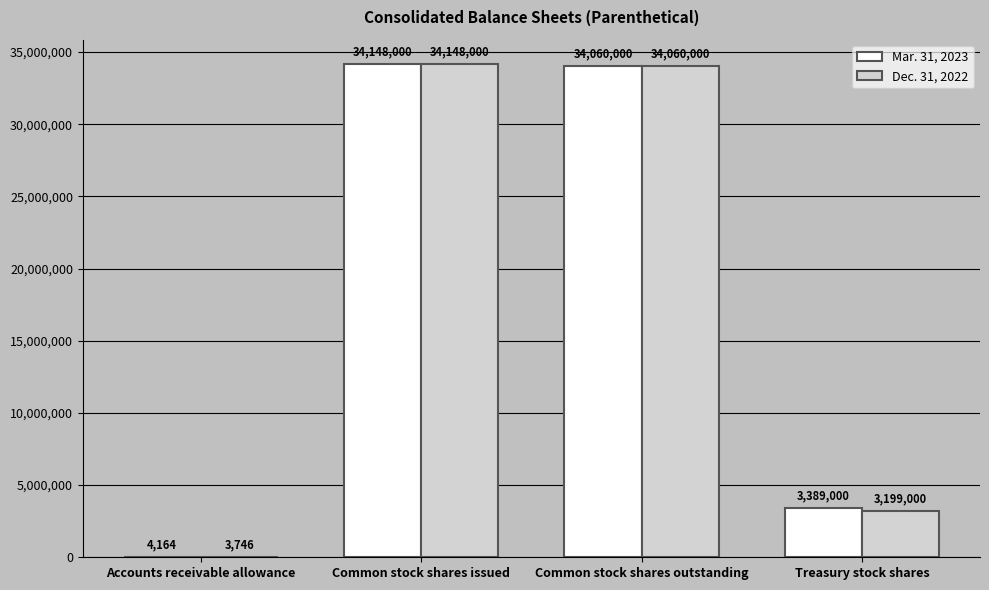

Is it true that Mar. 31, 2023 equals 3389000 at Treasury stock shares?

True